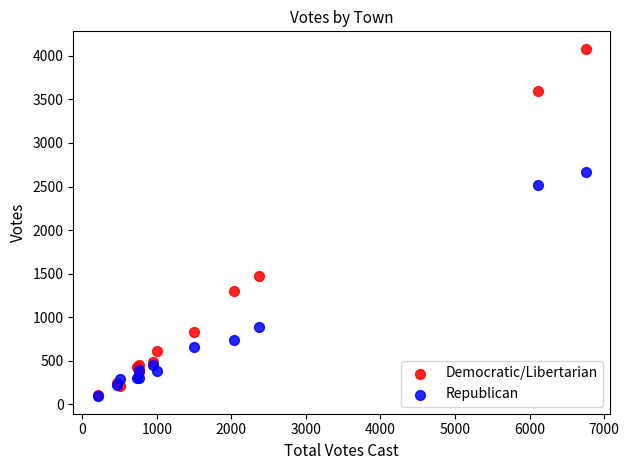

In the Democratic/Libertarian series, what Y value is closest to 2097?

1479